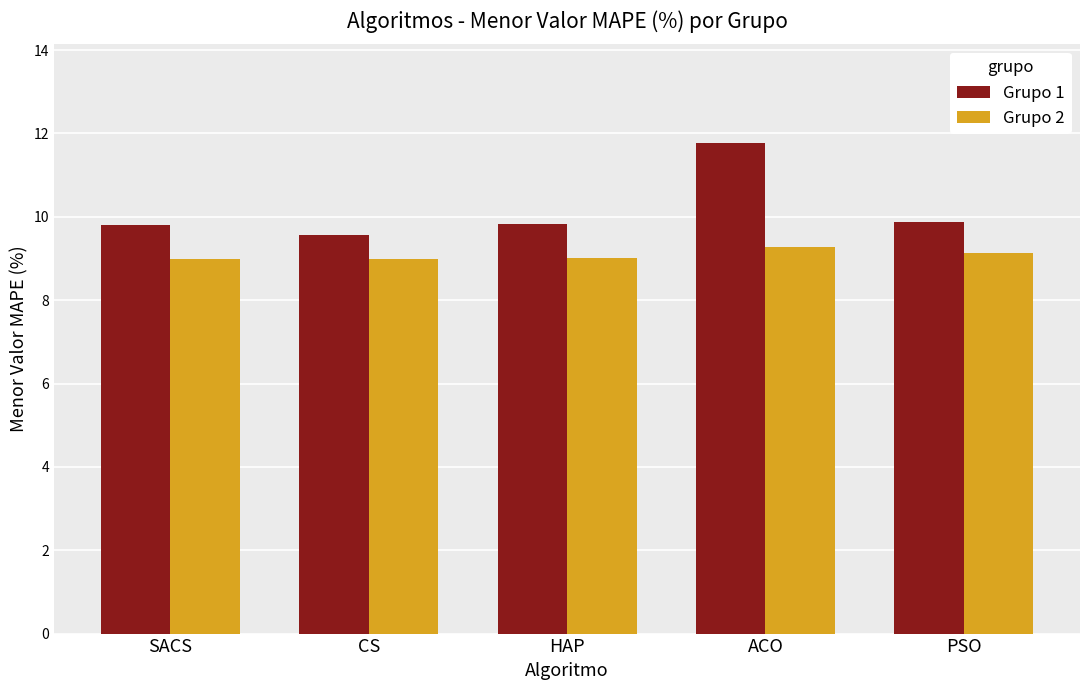

Reading left to right, transcribe all the data shown in this chart.

Grupo 1: 9.8	9.6	9.8	11.8	9.9
Grupo 2: 9.0	9.0	9.0	9.3	9.1